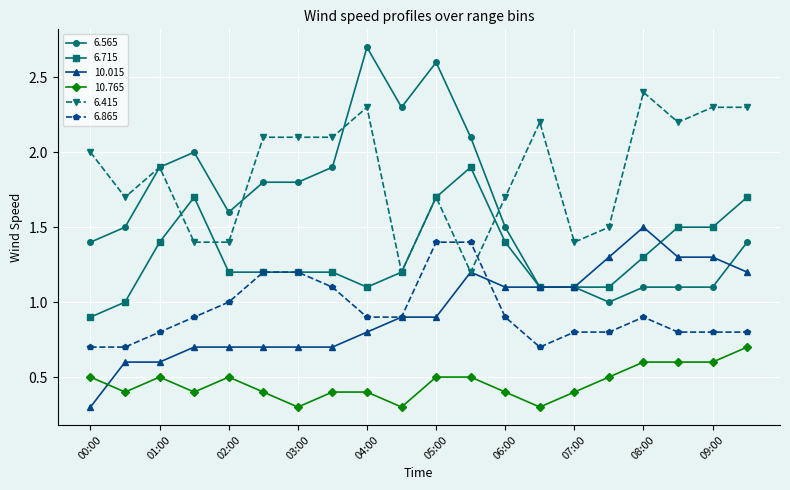

Reading left to right, what are all the values shown in this chart?

6.565: 1.4	1.5	1.9	2.0	1.6	1.8	1.8	1.9	2.7	2.3	2.6	2.1	1.5	1.1	1.1	1.0	1.1	1.1	1.1	1.4
6.715: 0.9	1.0	1.4	1.7	1.2	1.2	1.2	1.2	1.1	1.2	1.7	1.9	1.4	1.1	1.1	1.1	1.3	1.5	1.5	1.7
10.015: 0.3	0.6	0.6	0.7	0.7	0.7	0.7	0.7	0.8	0.9	0.9	1.2	1.1	1.1	1.1	1.3	1.5	1.3	1.3	1.2
10.765: 0.5	0.4	0.5	0.4	0.5	0.4	0.3	0.4	0.4	0.3	0.5	0.5	0.4	0.3	0.4	0.5	0.6	0.6	0.6	0.7
6.415: 2.0	1.7	1.9	1.4	1.4	2.1	2.1	2.1	2.3	1.2	1.7	1.2	1.7	2.2	1.4	1.5	2.4	2.2	2.3	2.3
6.865: 0.7	0.7	0.8	0.9	1.0	1.2	1.2	1.1	0.9	0.9	1.4	1.4	0.9	0.7	0.8	0.8	0.9	0.8	0.8	0.8